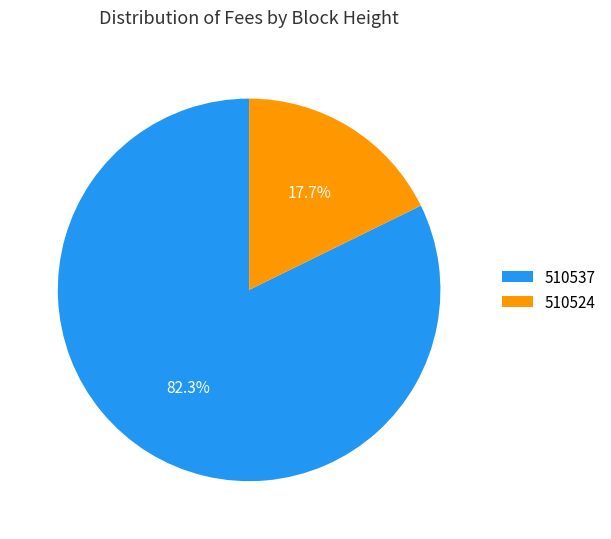

Which category has the biggest portion of the pie?

510537